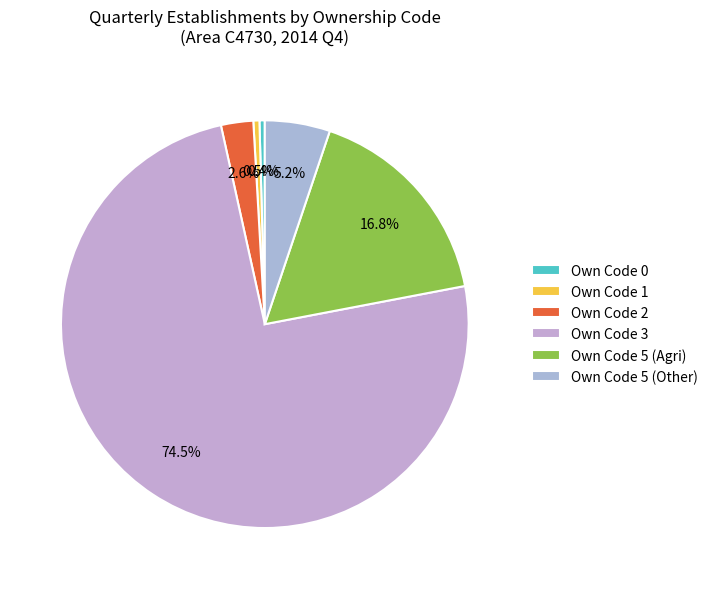

Rank the categories by value from highest to lowest.

3, 5-101, 5-102, 2, 1, 0